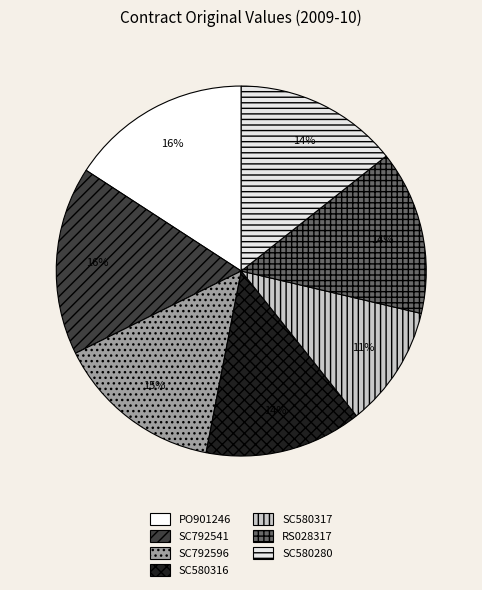

Rank the categories by value from lowest to highest.

SC580317, SC580316, SC580280, RS028317, SC792596, PO901246, SC792541